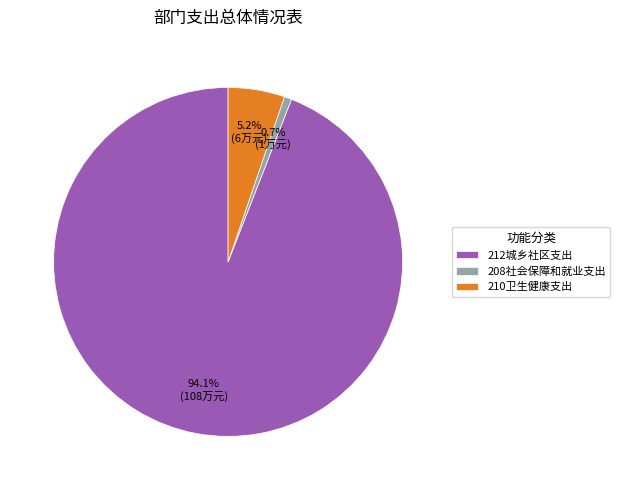

How much of the chart is everything except 210卫生健康支出?

94.8%